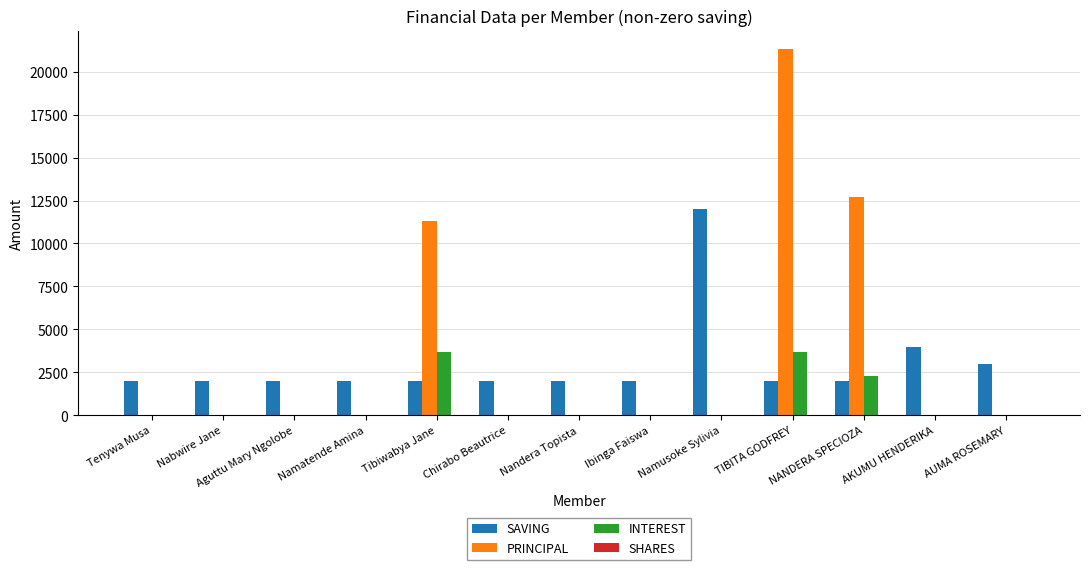

Is it true that PRINCIPAL equals 0 at Aguttu Mary Ngolobe?

True